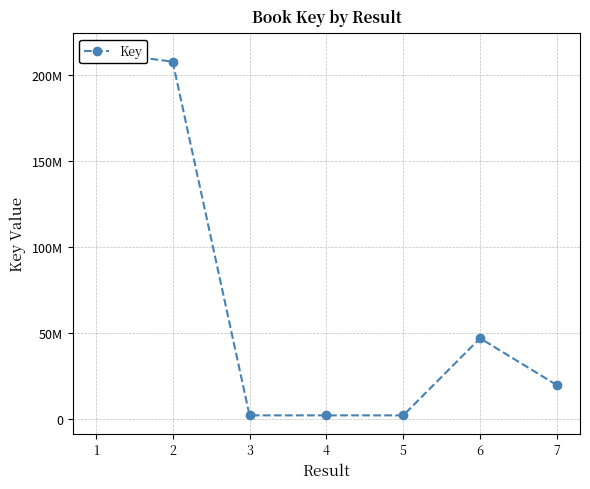

What is the minimum value shown in the chart?

1836479